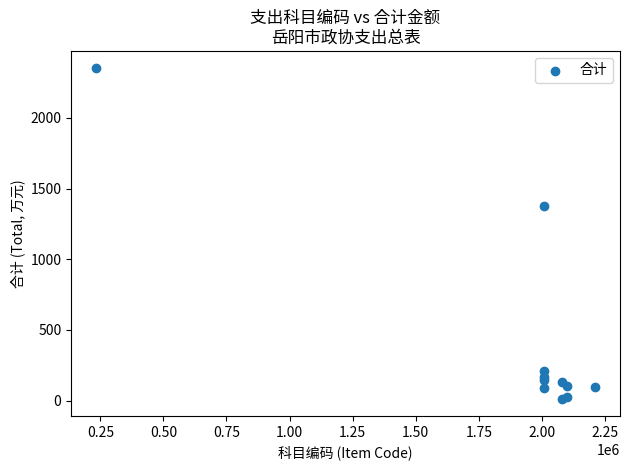

What Y value in the scatter plot is closest to 1182?

1375.3